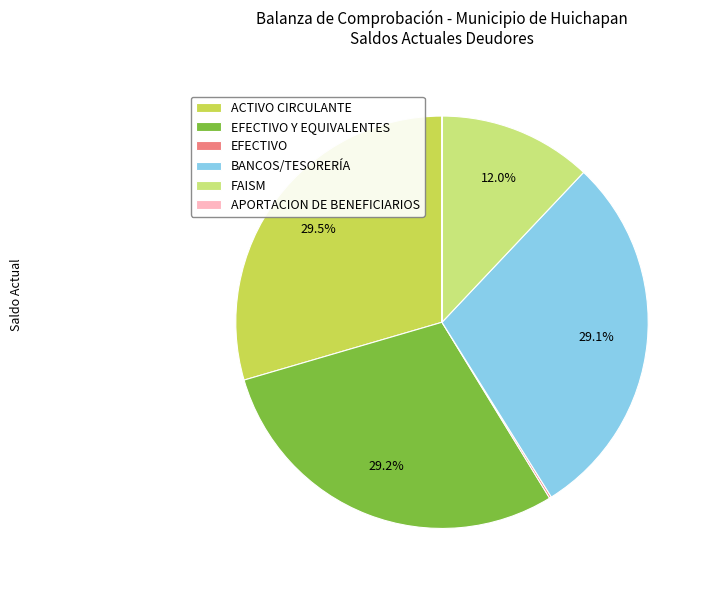

Do FAISM and ACTIVO CIRCULANTE together represent more than half of the pie?

No